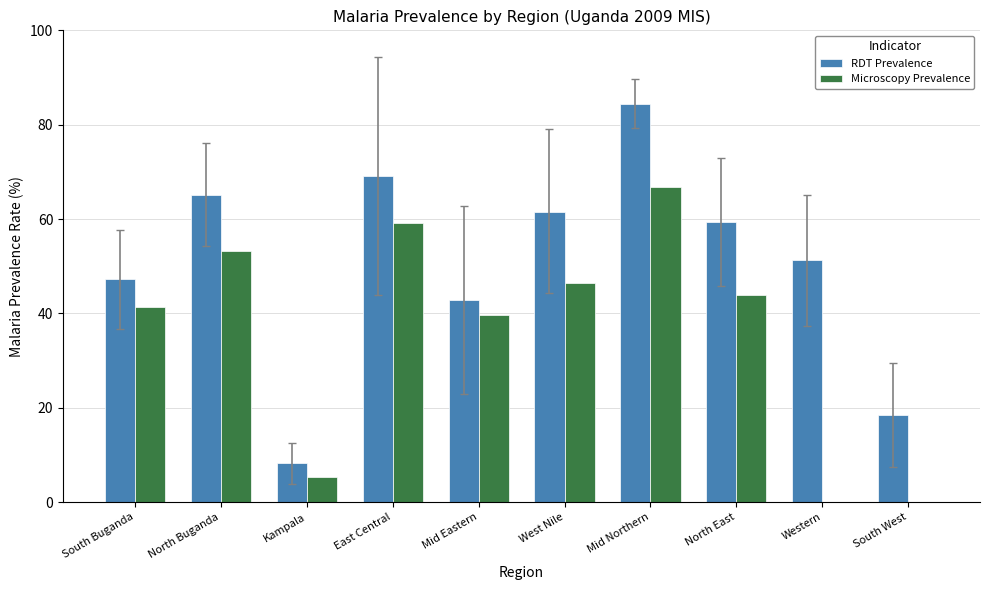

What value does the RDT Prevalence series have at North Buganda?

65.2